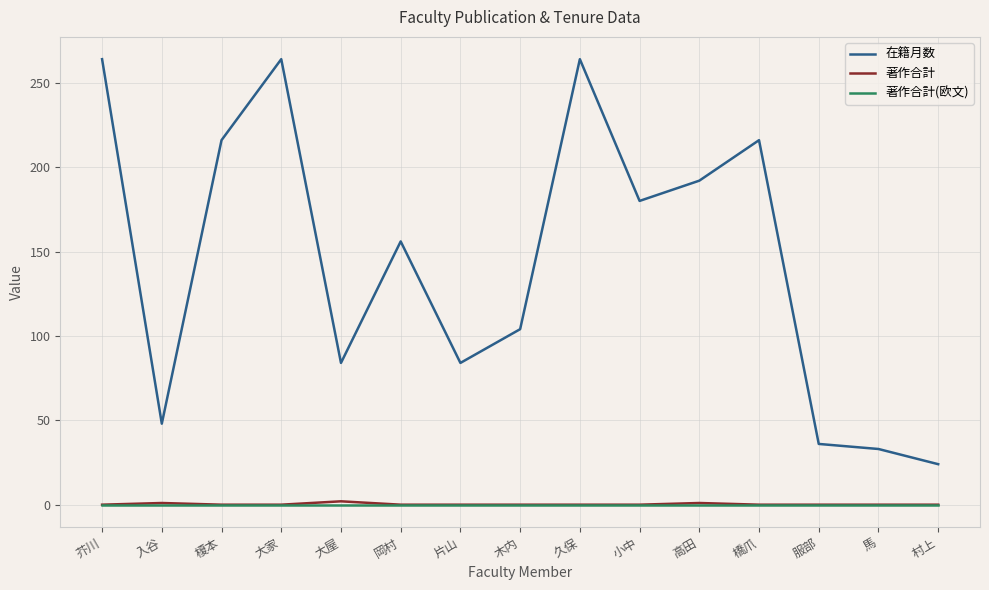

Between 入谷 and 服部, which series saw the biggest shift?

在籍月数